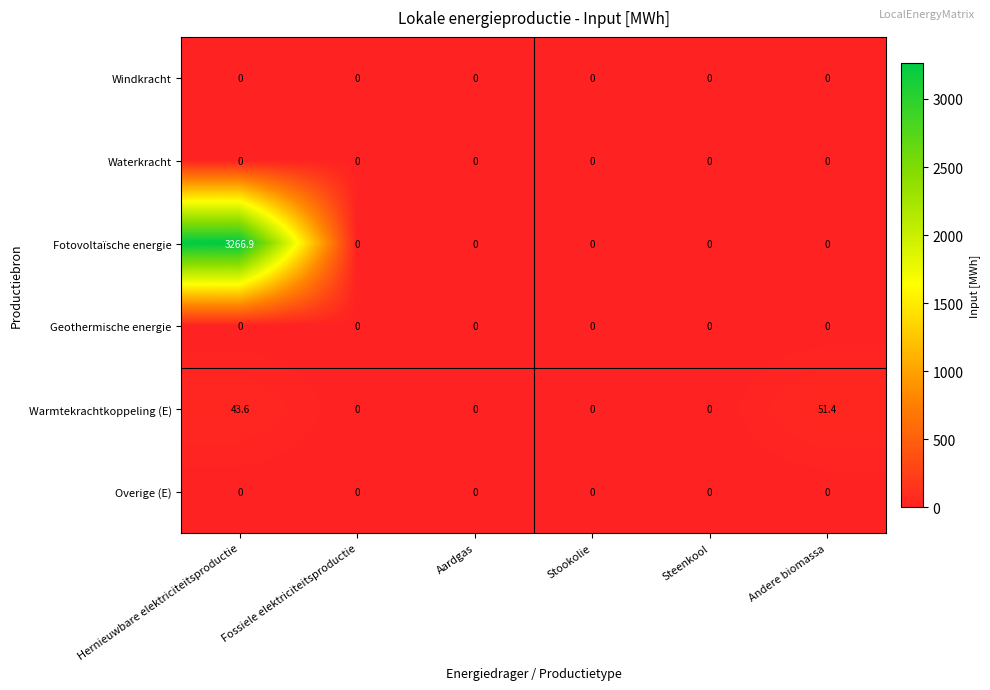

Which series has the widest spread of values?

Fotovoltaïsche energie